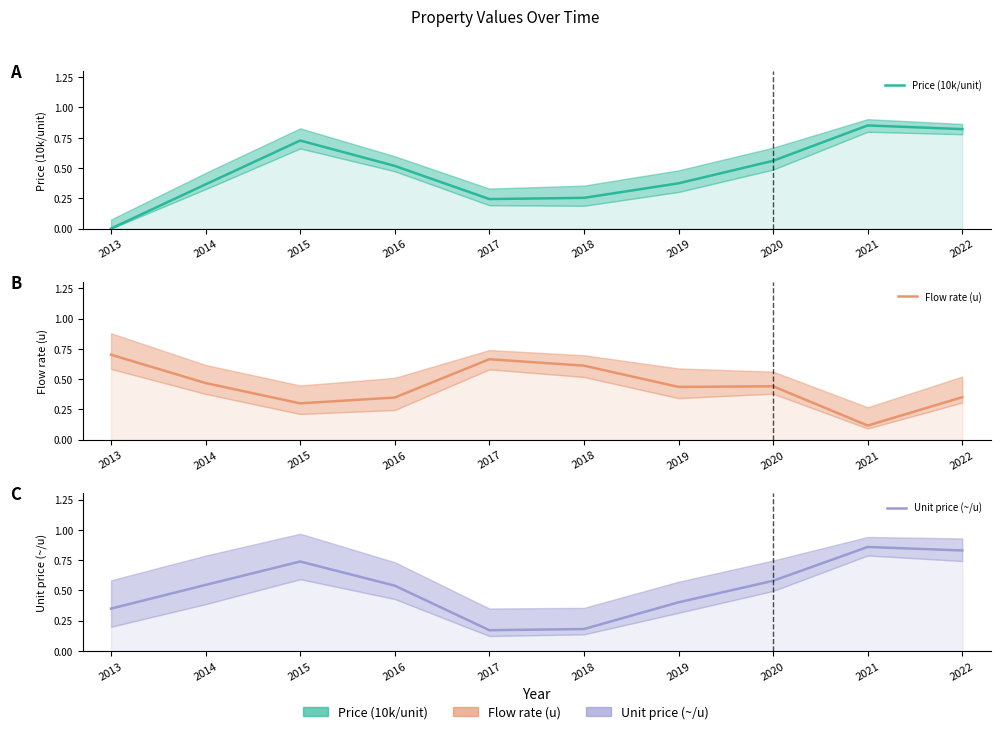

What is the total value across all series at 2013?

1.1